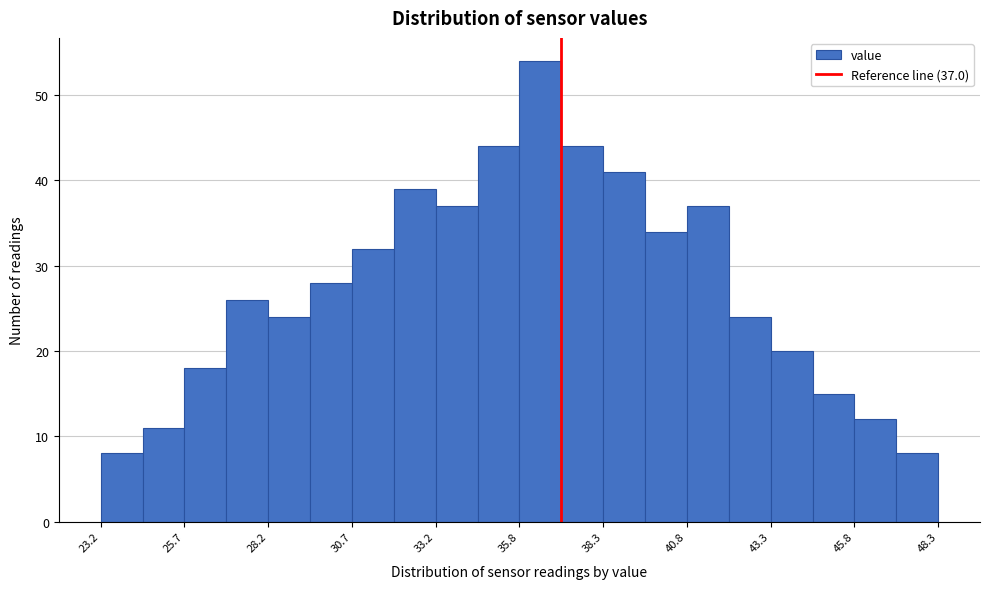

Around what value on the x-axis is the tallest bar? Give the approximate position of its centre, as read against the axis.

36.5